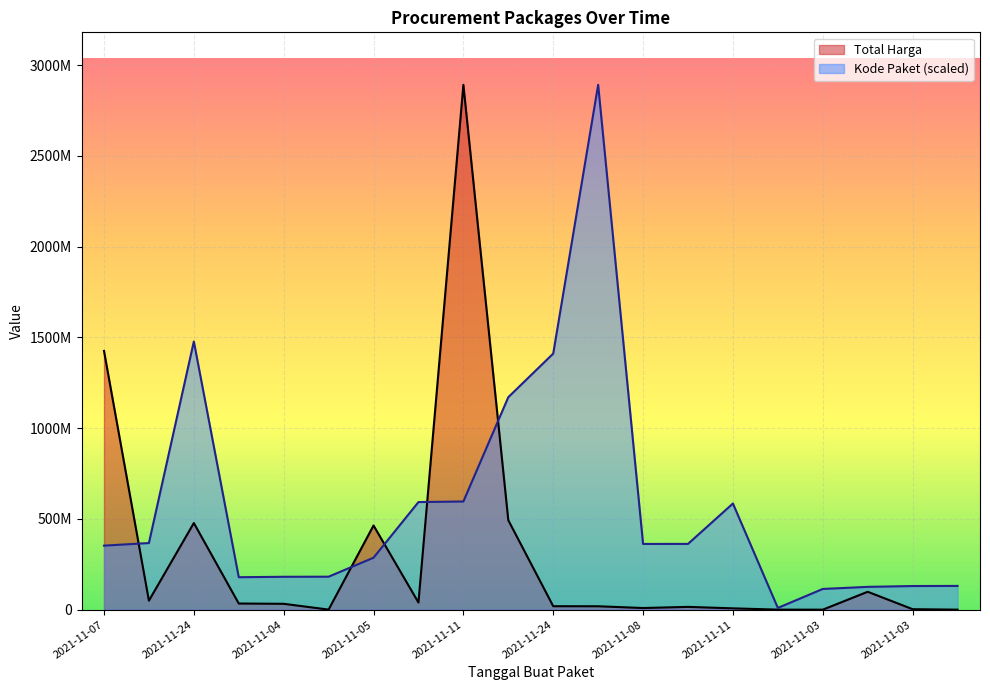

What is the difference between the Kode Paket values at 2021-11-03 and 2021-11-04?

50343009.7